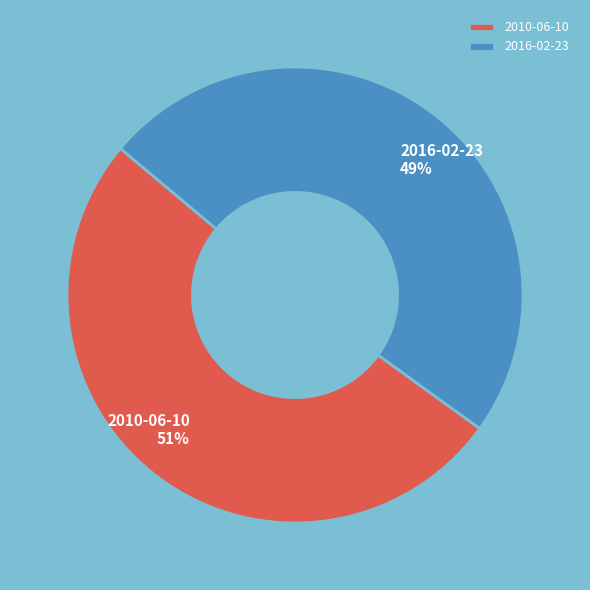

The 2016-02-23 slice represents 49% of the pie. True or false?

True